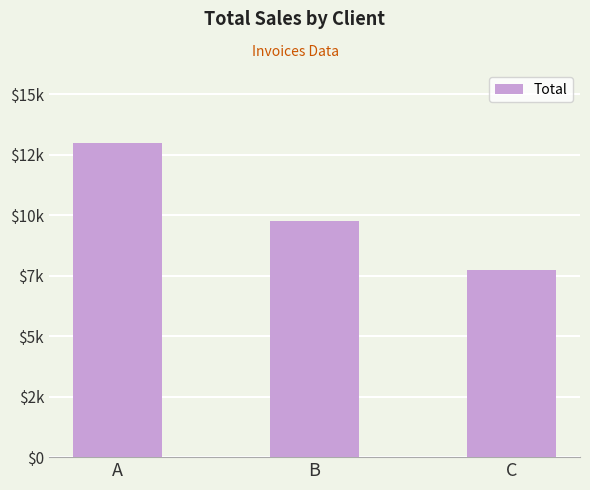

At which category does the chart reach its peak across all series?

A